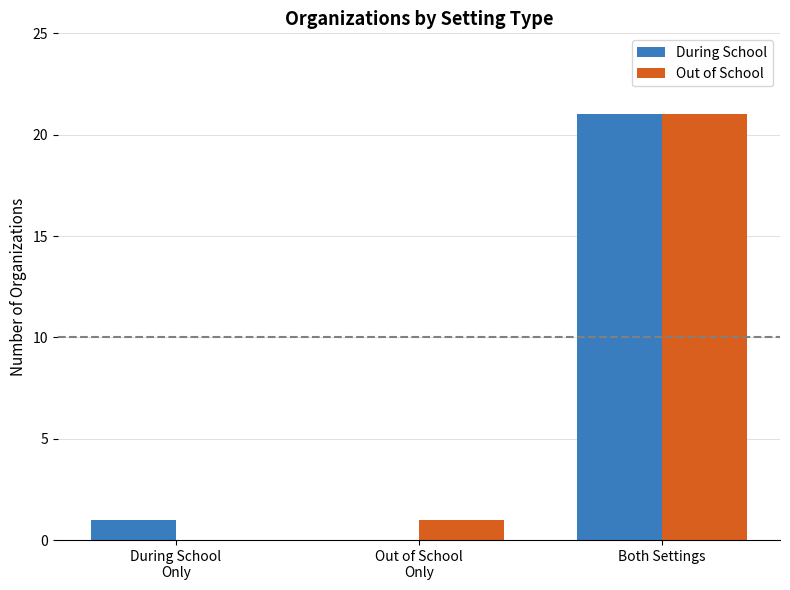

What are all the series names shown in the legend?

During School, Out of School